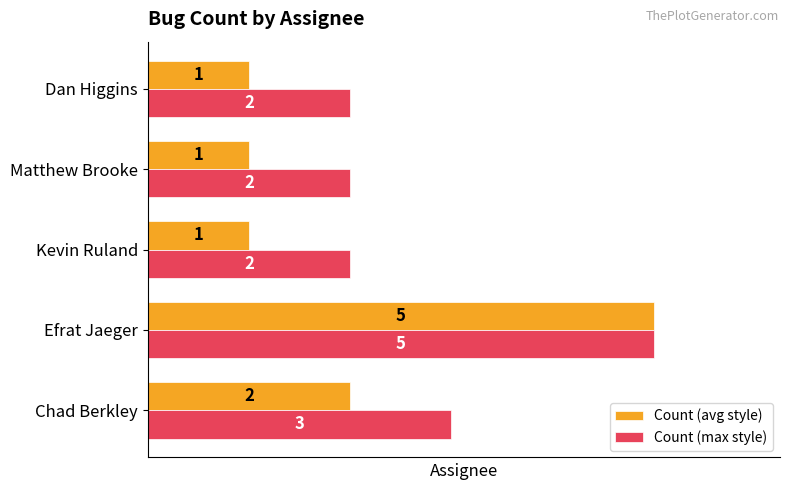

How many Count (max style) values are between 2 and 3?

4